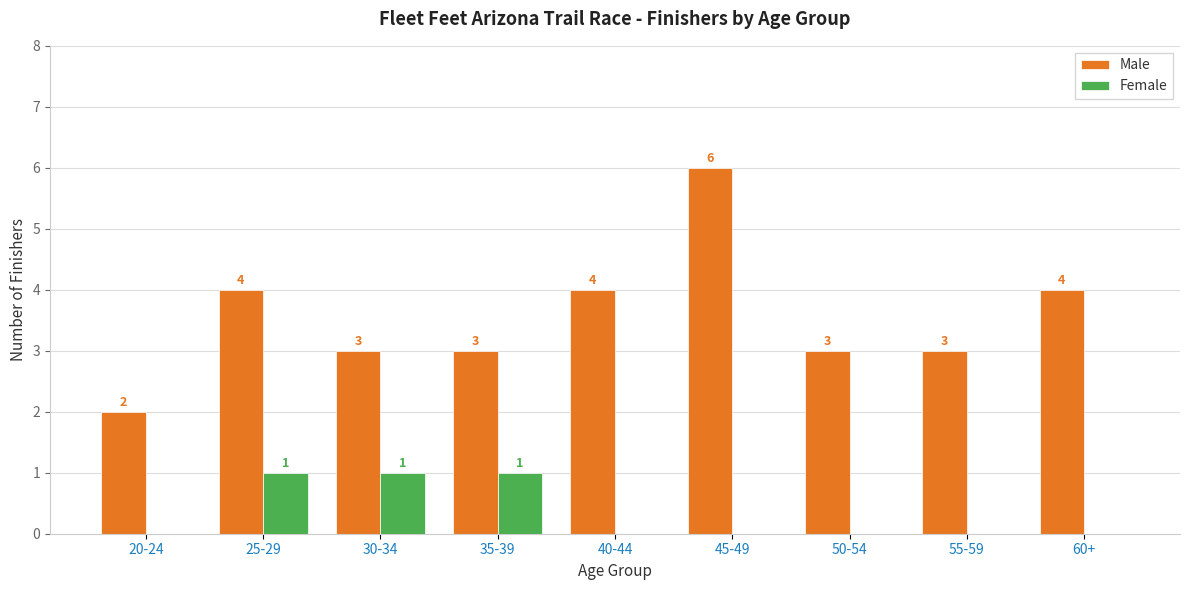

What is the sum of the Male values at 40-44 and 25-29?

8